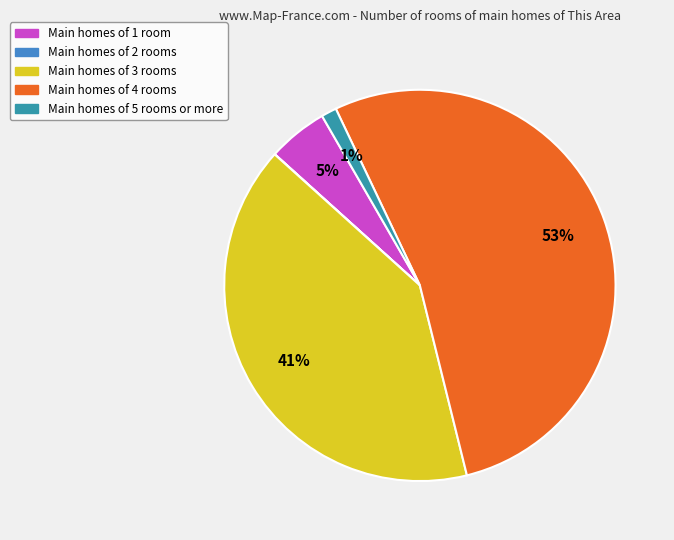

Is there any slice that represents more than half of the pie?

Yes